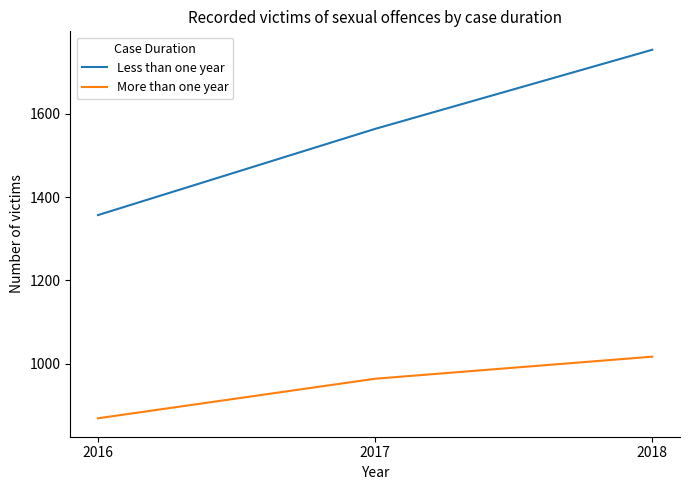

The value of More than one year at 2018 is 215. True or false?

False